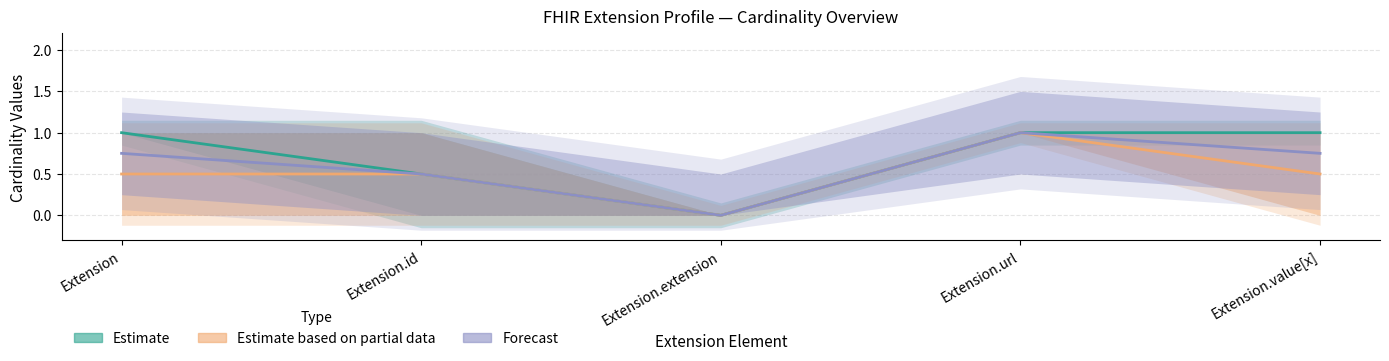

Rank the series by their average value, from lowest to highest.

Estimate based on partial data, Forecast, Estimate